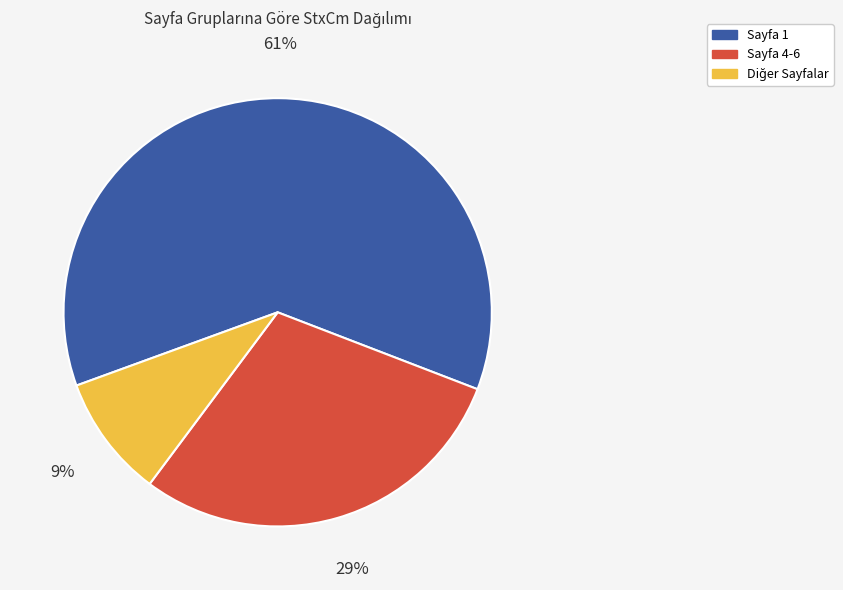

To the nearest percent, what is the average slice percentage?

33%